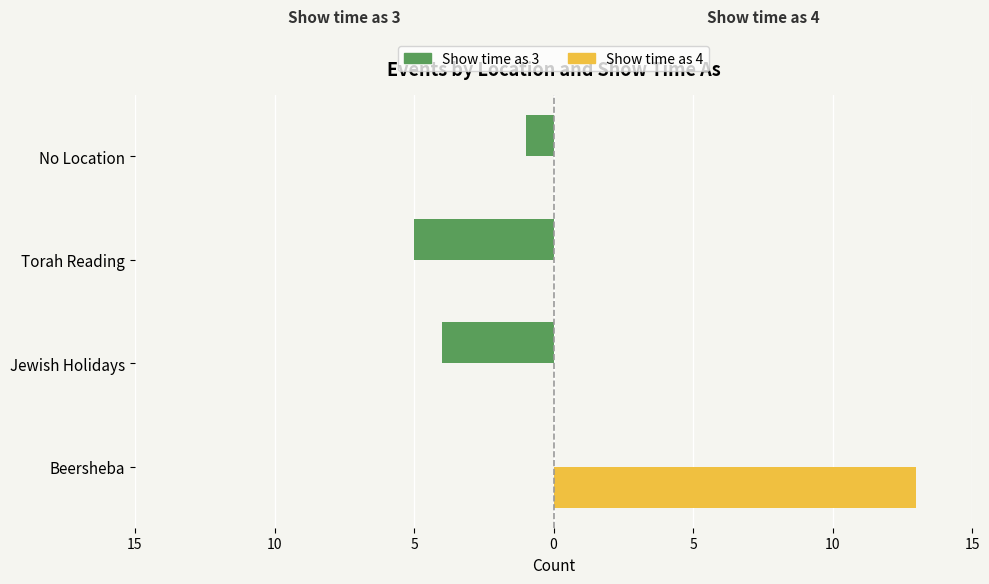

Are the bars grouped side by side (vs. stacked)?

Yes